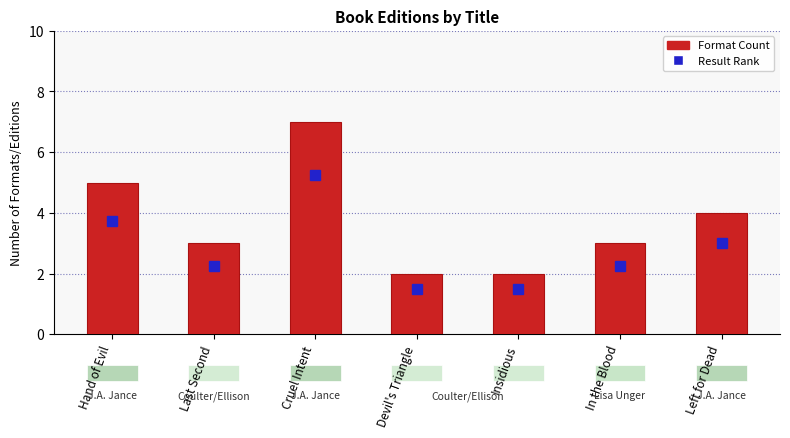

What is the difference between the values at Devil's Triangle and In the Blood?

1